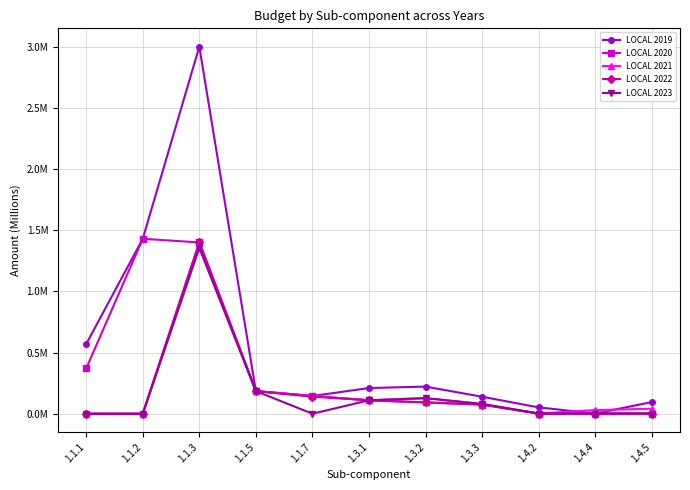

Which series has the widest spread of values?

LOCAL 2019